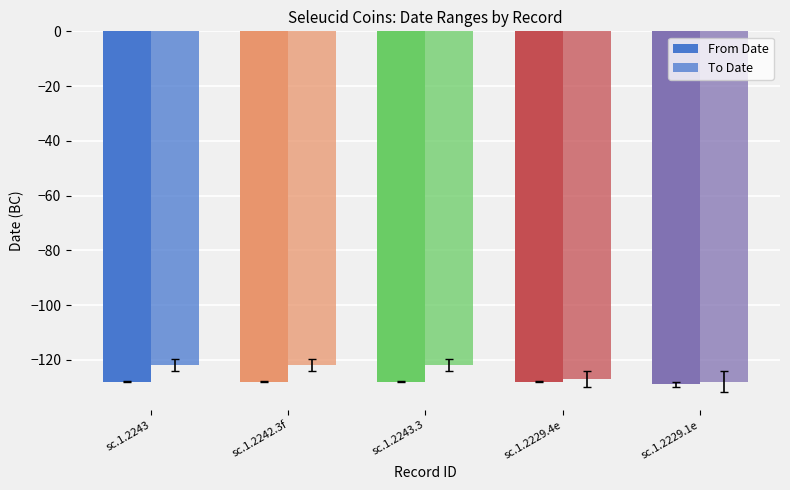

How many bars are there in total?

10